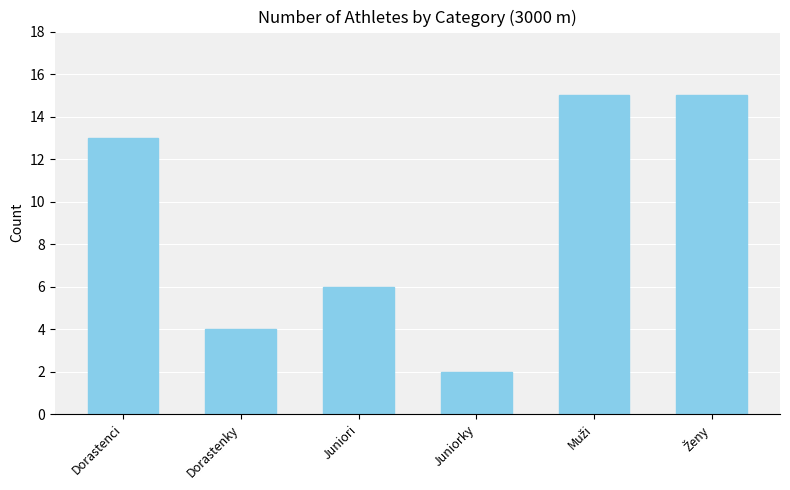

What is the change in value from Dorastenci to Dorastenky?

-9